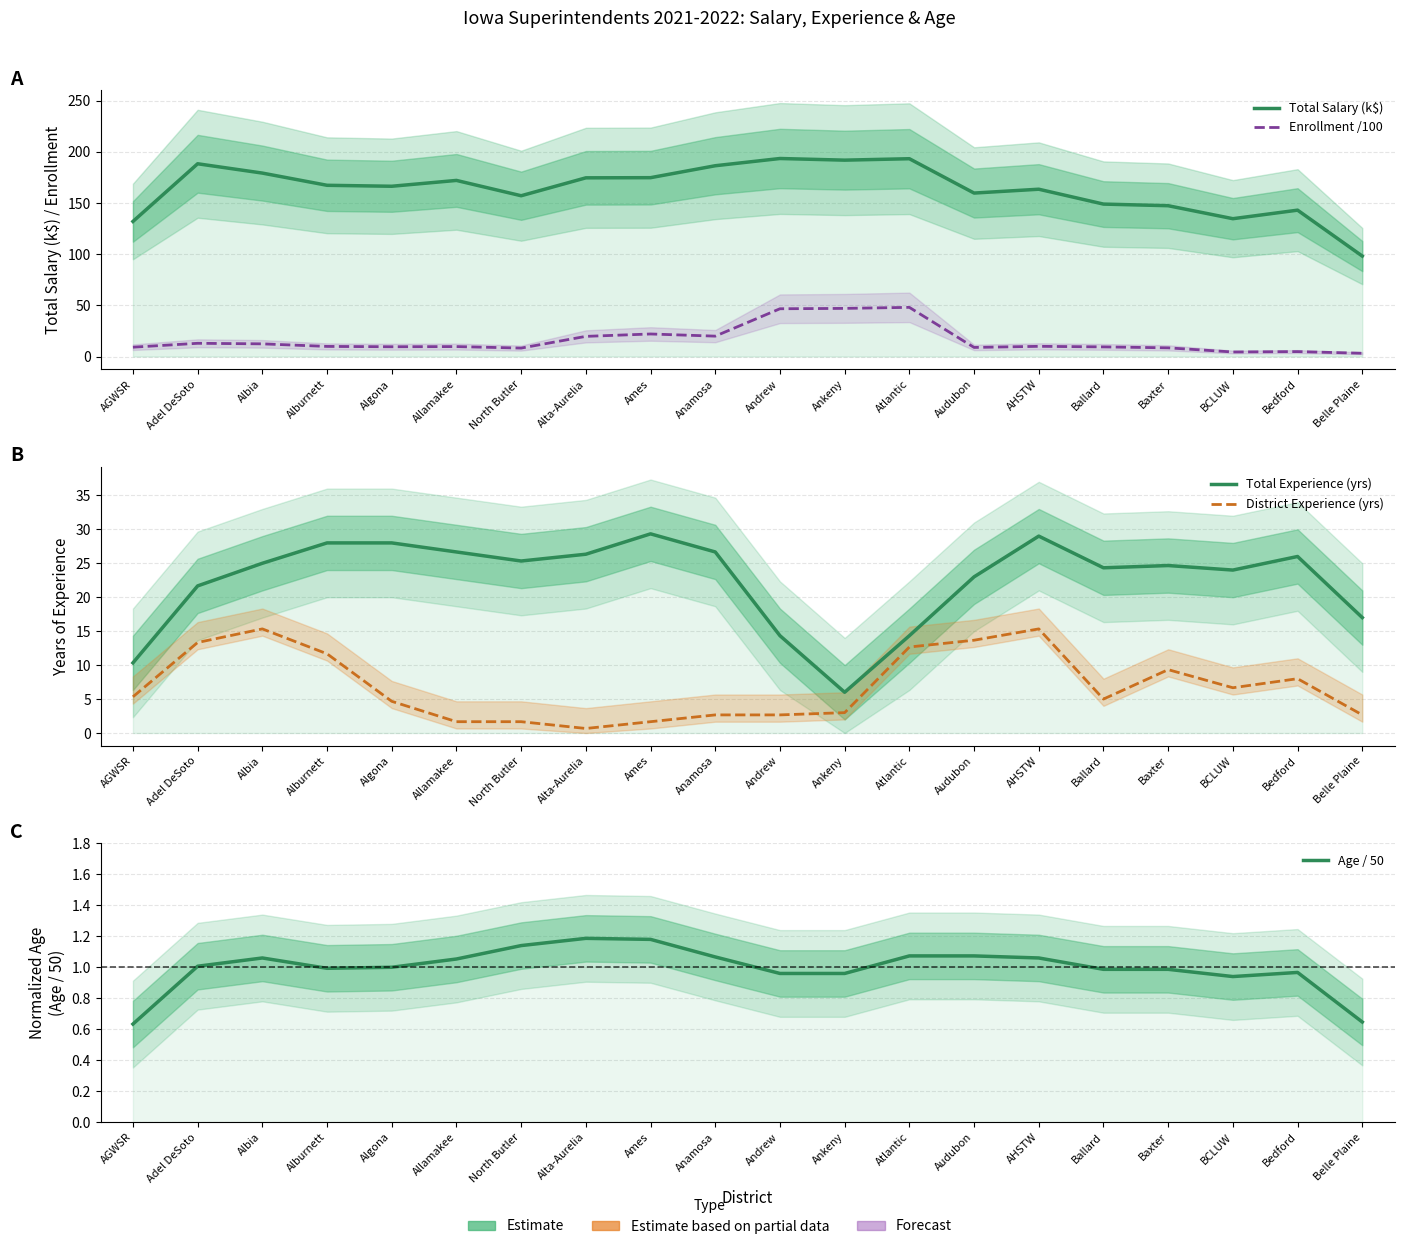

Which series has the largest total across all categories?

Total Salary (k$)